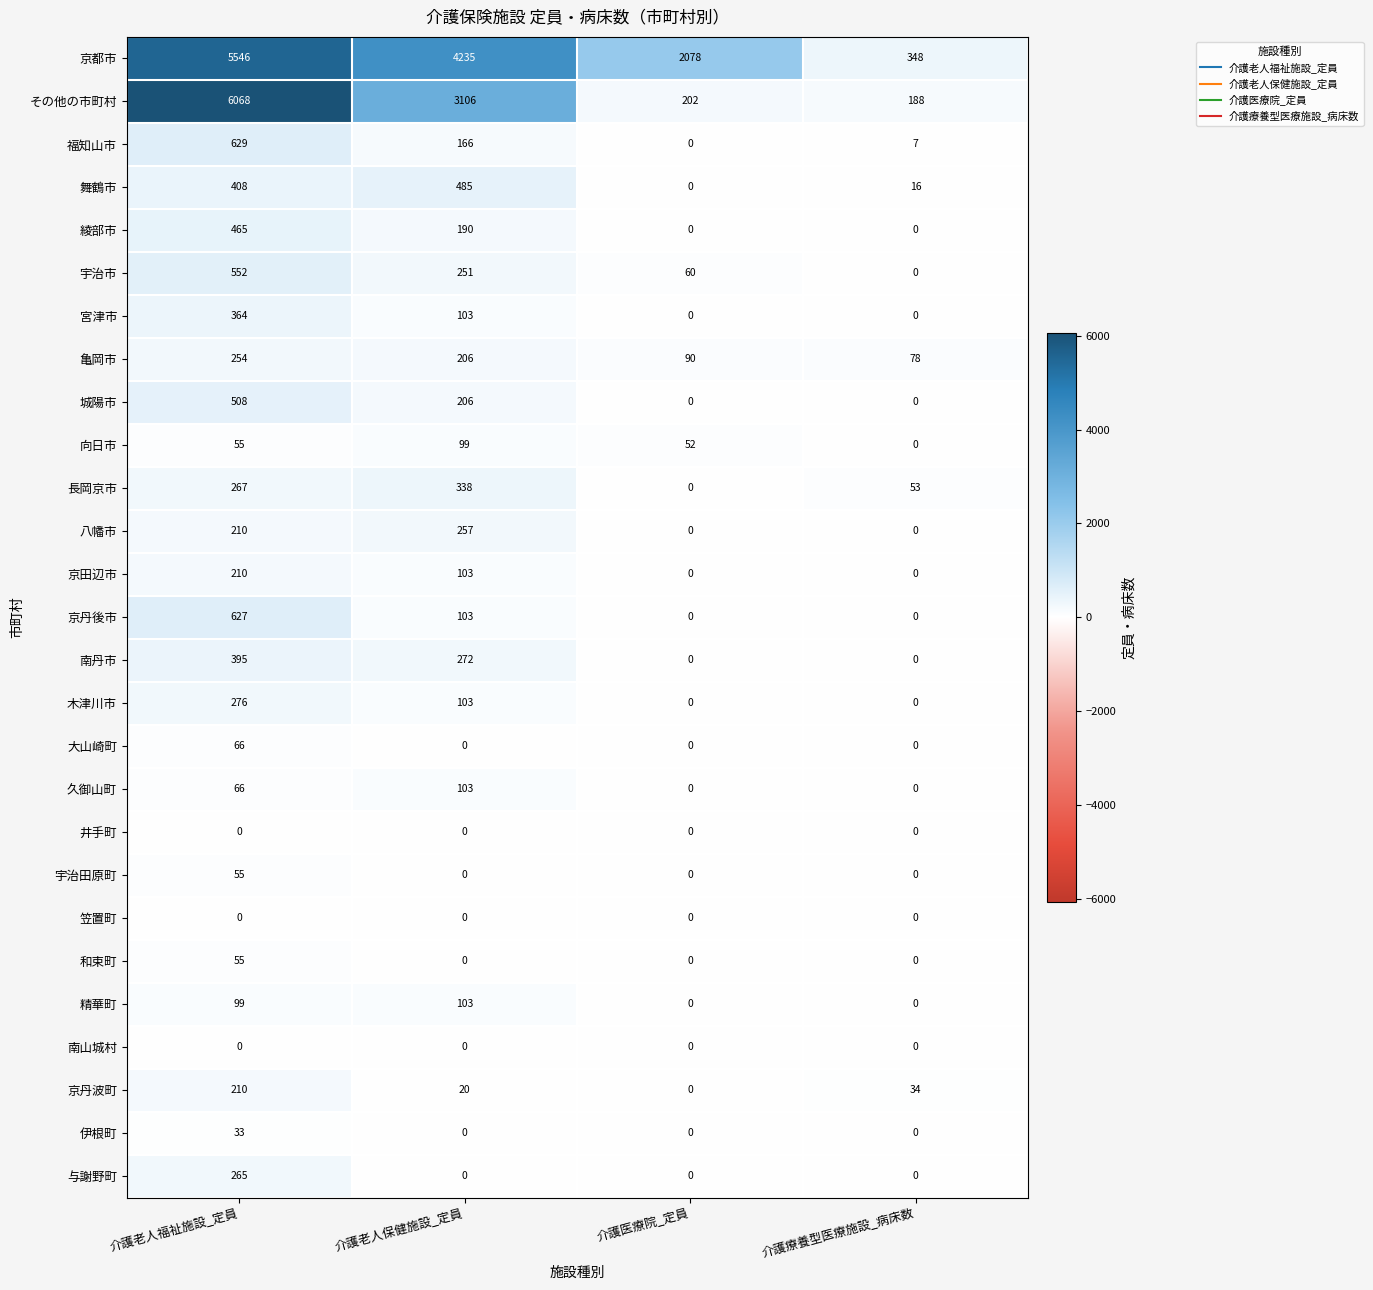

What is the greatest value displayed?

6068